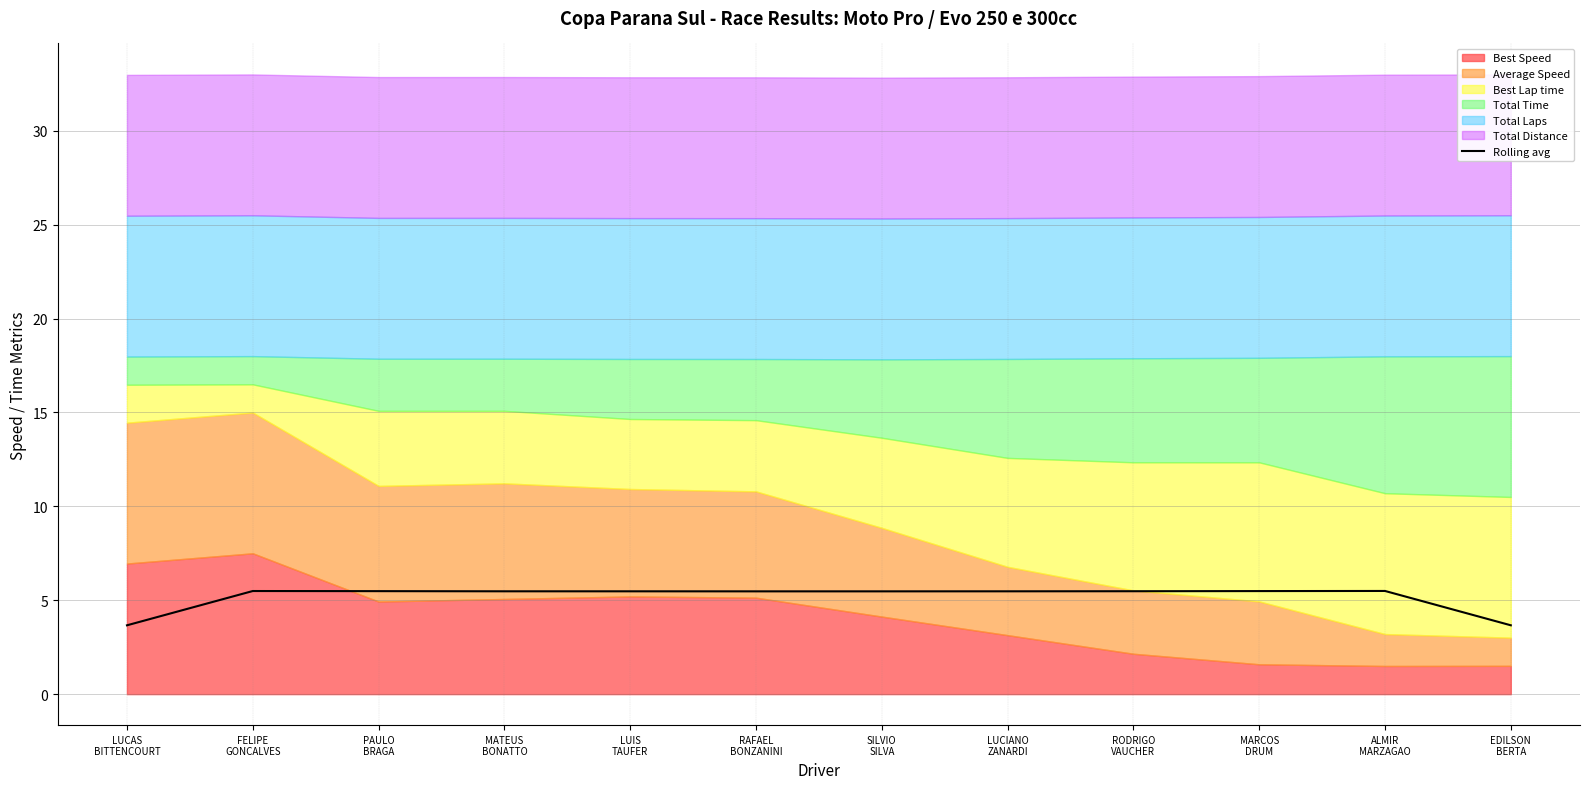

Where is the data nearest to the value 4?

EDILSON
BERTA